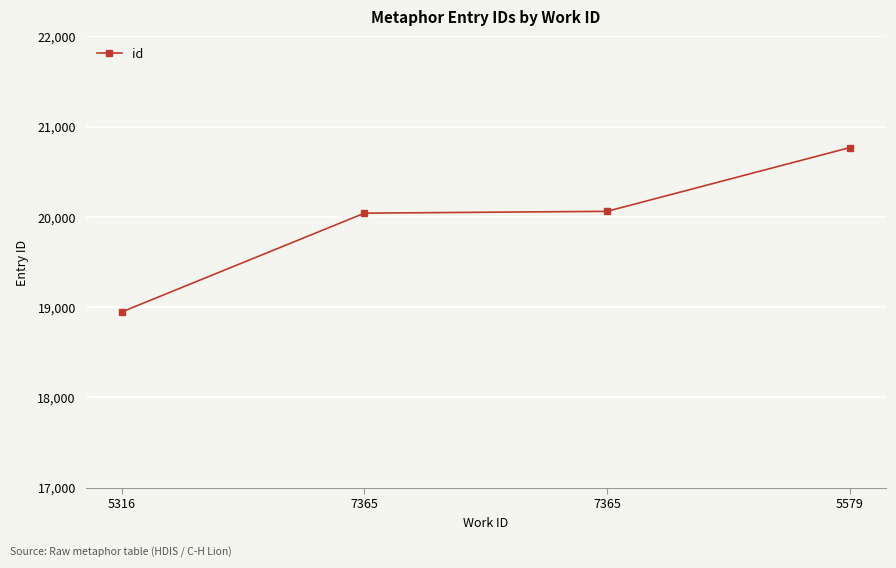

Reading left to right, what are all the values shown in this chart?

5316=18947	7365=20041	7365=20061	5579=20767